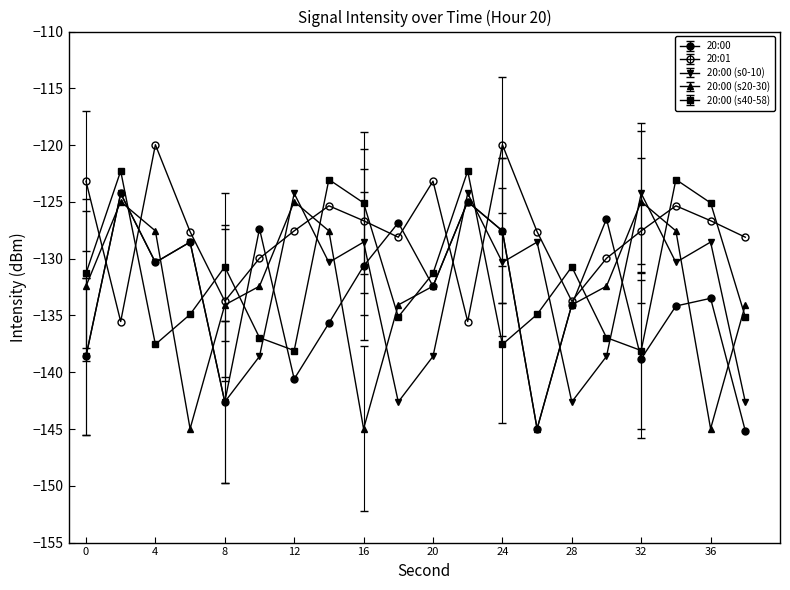

How many lines are shown in the chart?

5